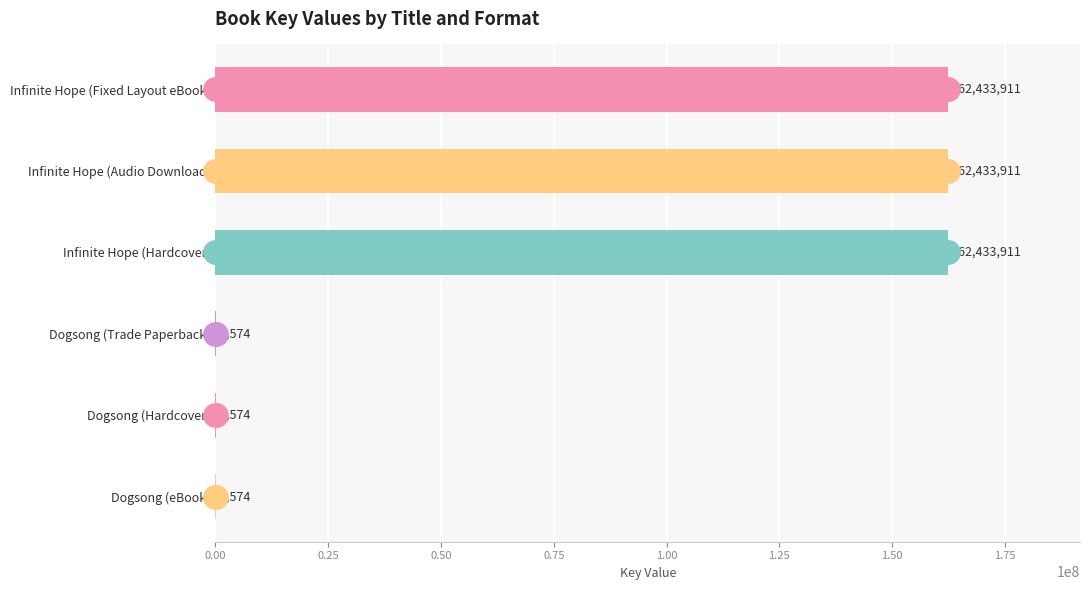

Between Infinite Hope (Audio Download) and Infinite Hope (Fixed Layout eBook), which is larger?

Infinite Hope (Audio Download)